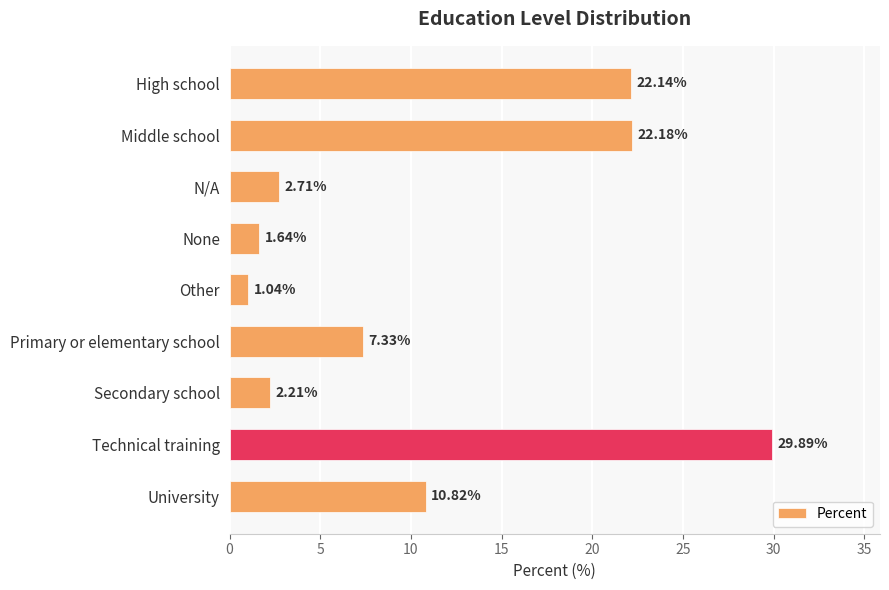

Which has a higher value, Technical training or Secondary school?

Technical training